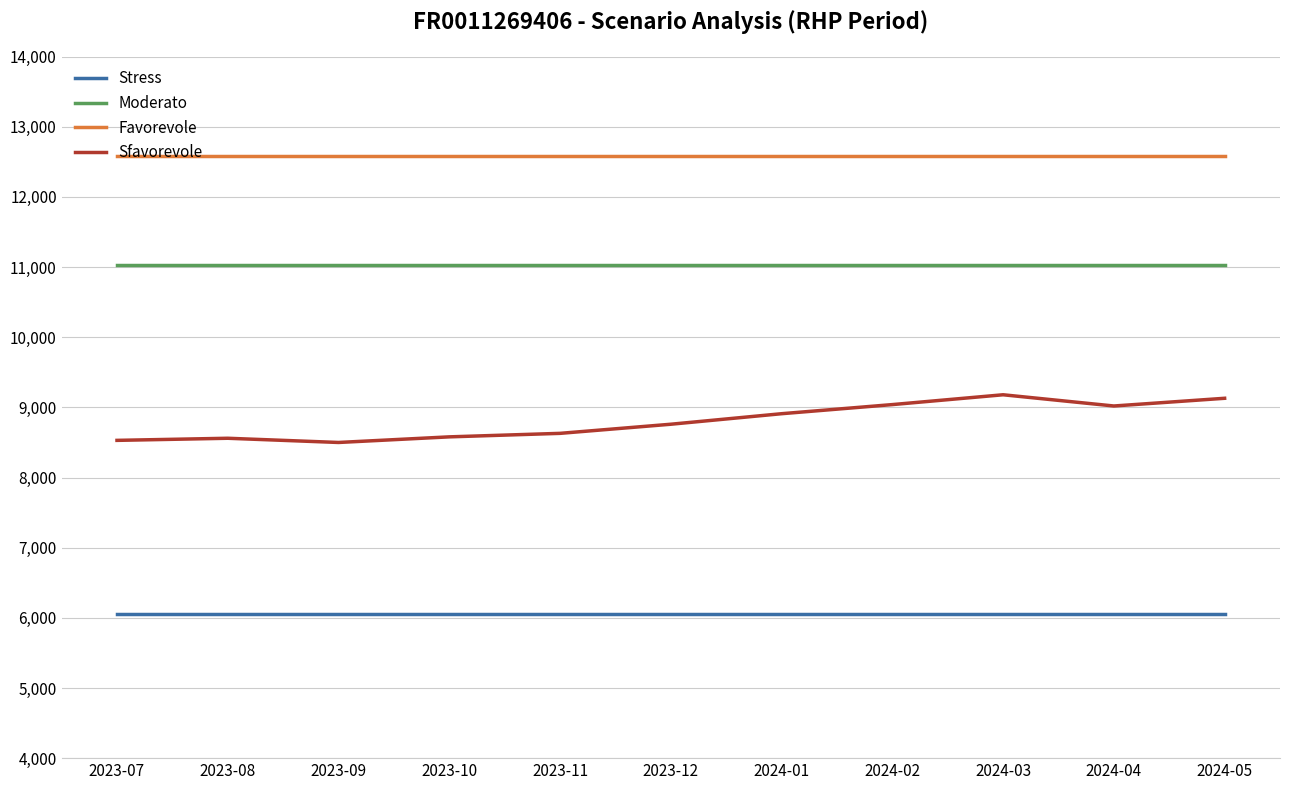

The value of Moderato at 2024-03 is 11030. True or false?

True